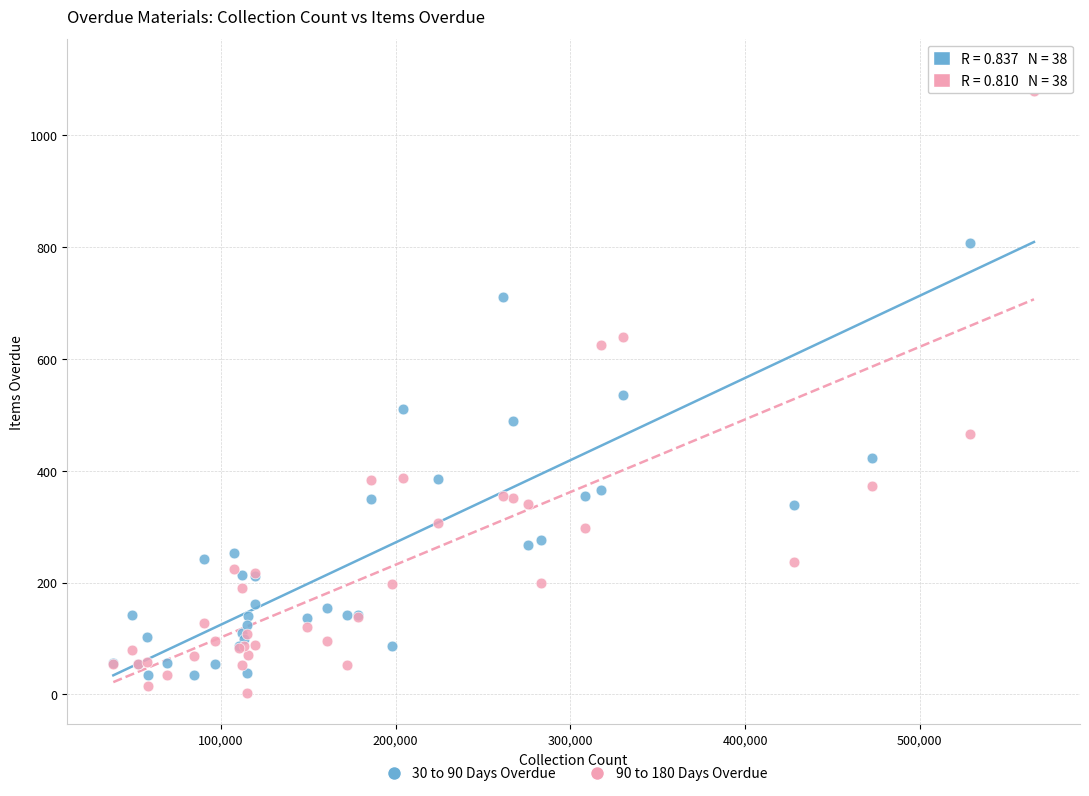

Which series reaches the maximum Y coordinate?

30 to 90 Days Overdue